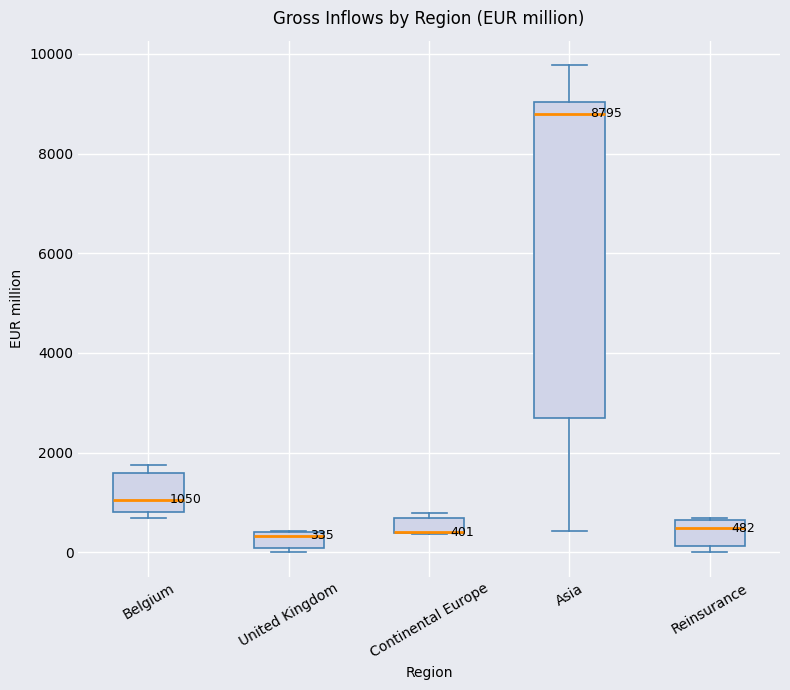

Comparing the boxes themselves (not the whiskers), which one is the tallest?

Asia